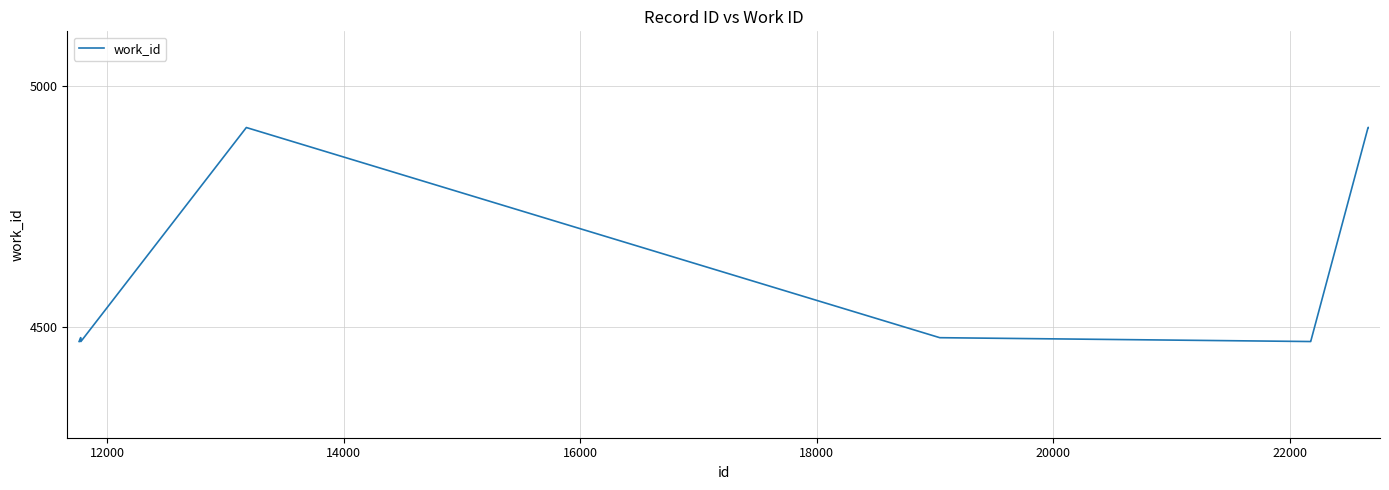

How many distinct data groups are displayed?

1